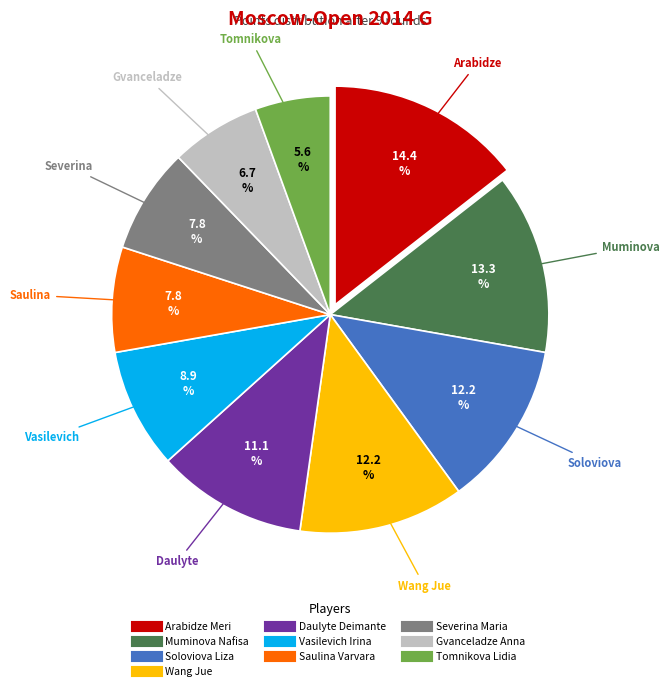

The Daulyte Deimante slice represents 1% of the pie. True or false?

False